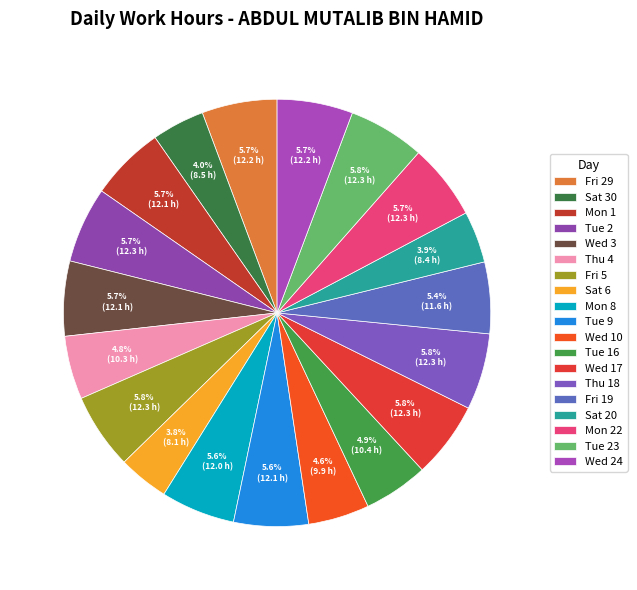

Rank the categories by value from highest to lowest.

Thu 18, Tue 23, Wed 17, Fri 5, Tue 2, Mon 22, Wed 24, Fri 29, Wed 3, Mon 1, Tue 9, Mon 8, Fri 19, Tue 16, Thu 4, Wed 10, Sat 30, Sat 20, Sat 6